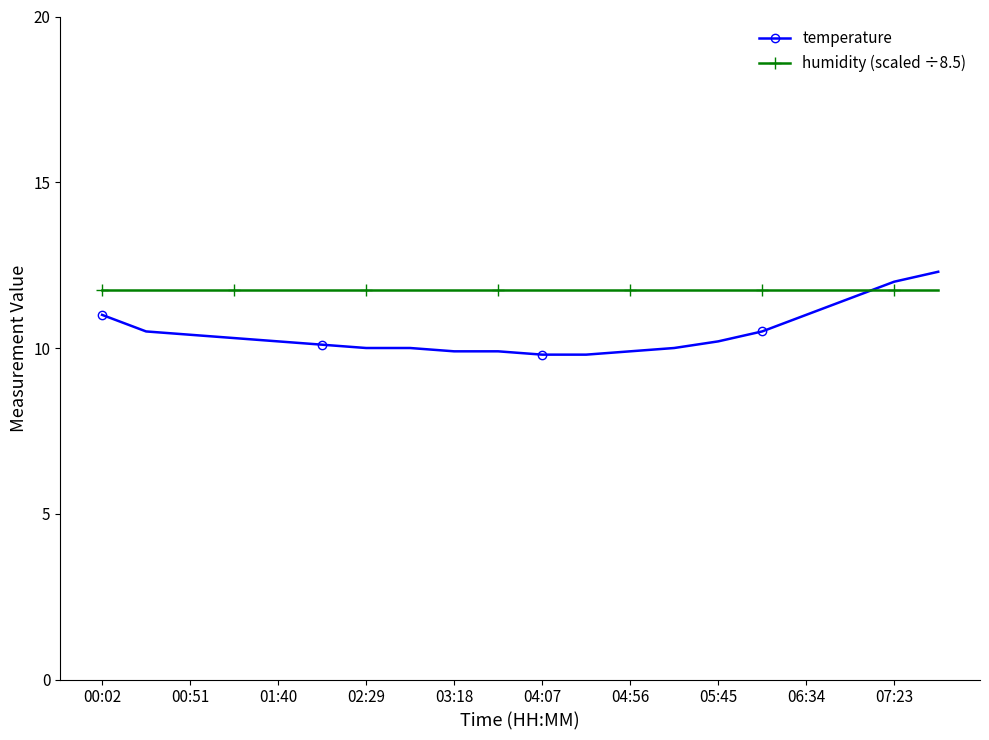

What is the value of the humidity (scaled ÷8.5) point at the 17th from the left?

11.8